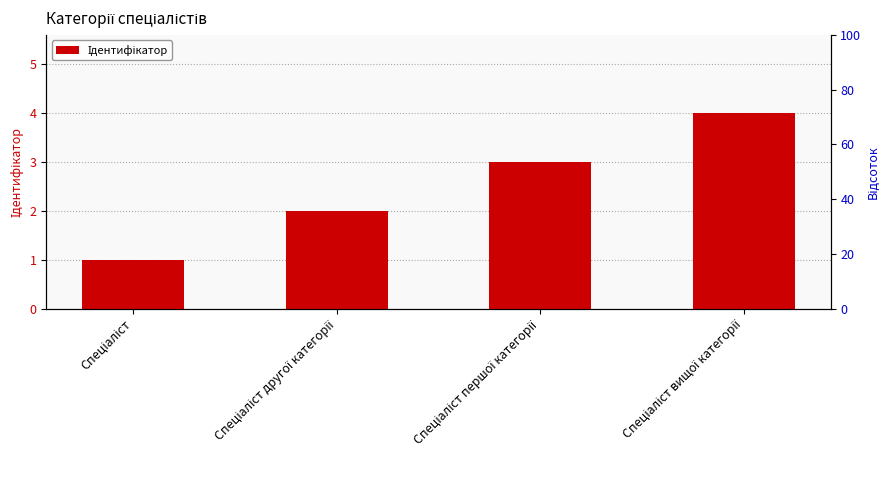

The value at Спеціаліст вищої категорії is 4. True or false?

True